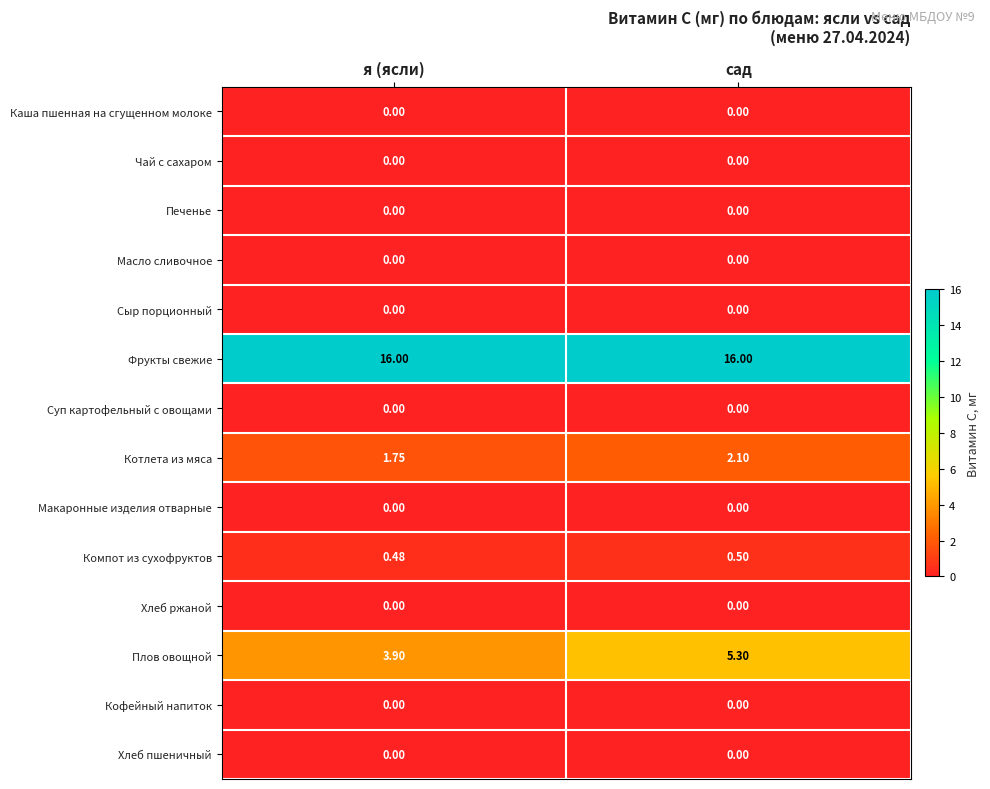

At which category is the sum across all series the highest?

сад